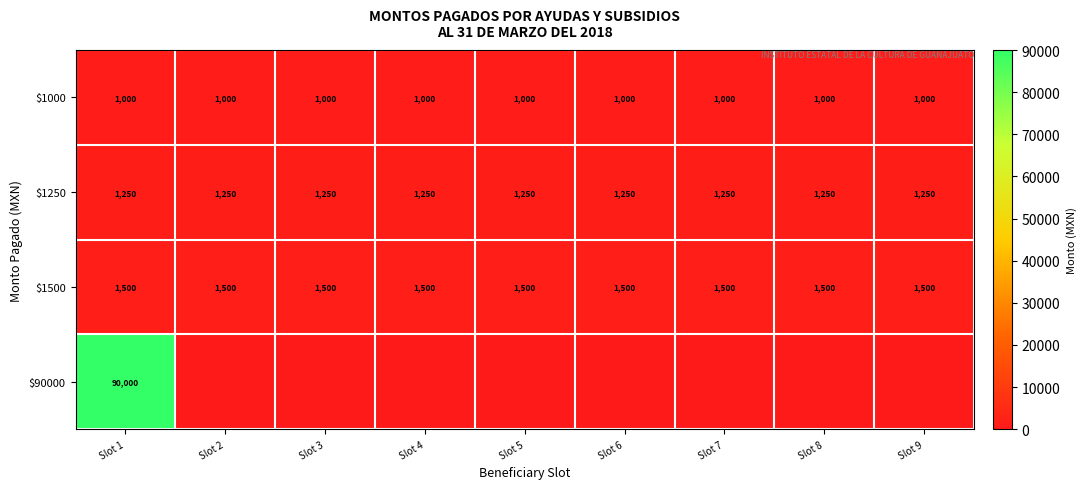

True or false: $1500 has a value of 2649 at Slot 2.

False